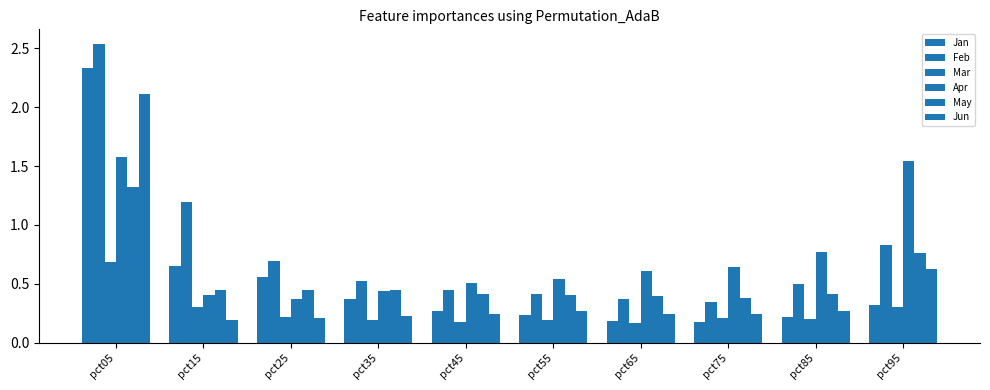

Is the value of Feb at pct25 greater than the value of Mar at pct55?

Yes